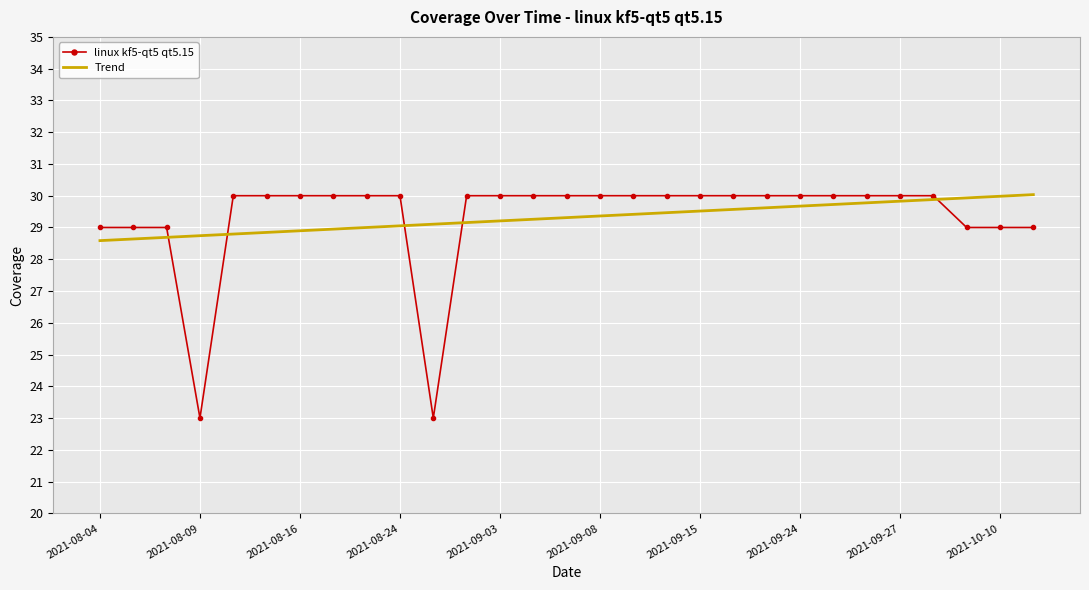

What is the greatest value displayed?

30.0